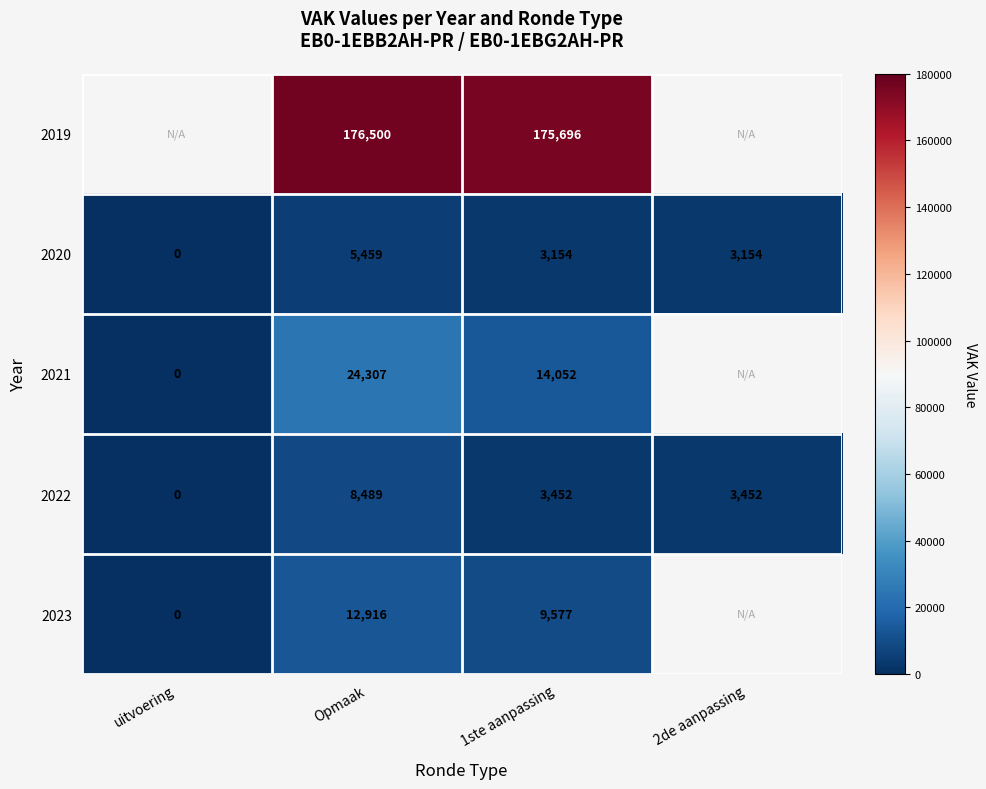

Which label corresponds to the largest value in the chart?

Opmaak